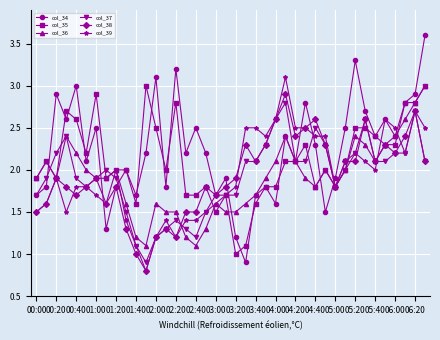

True or false: col_37 has more than 0 points higher than both neighbors.

True